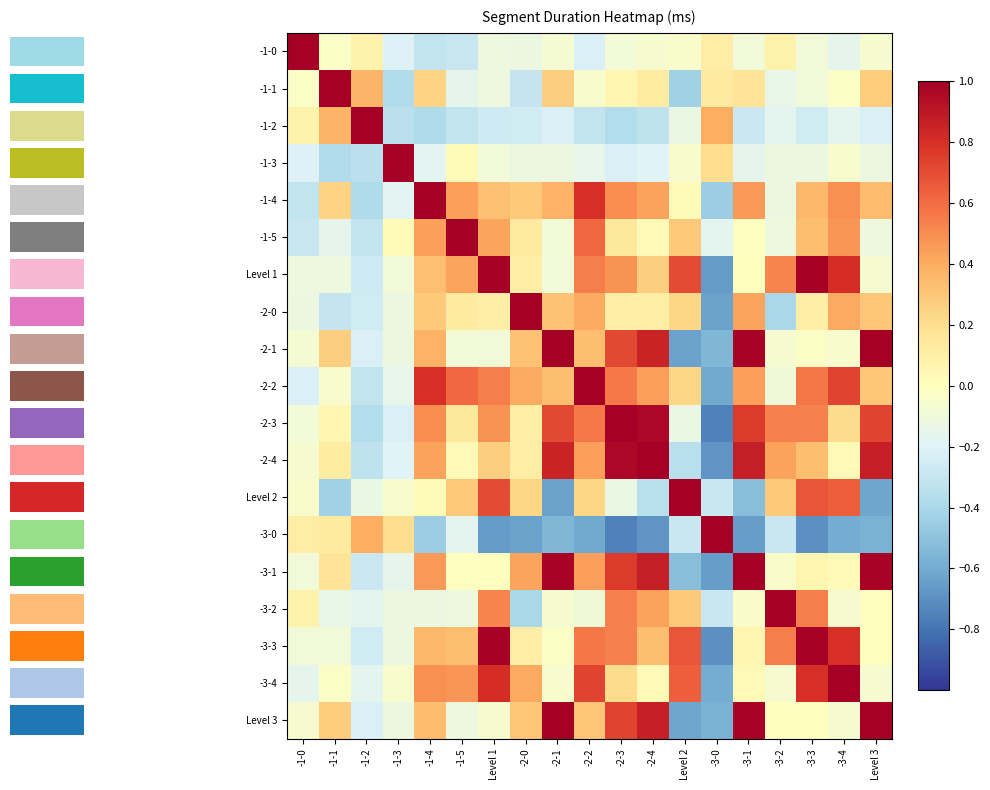

How many data points does each series have?

19